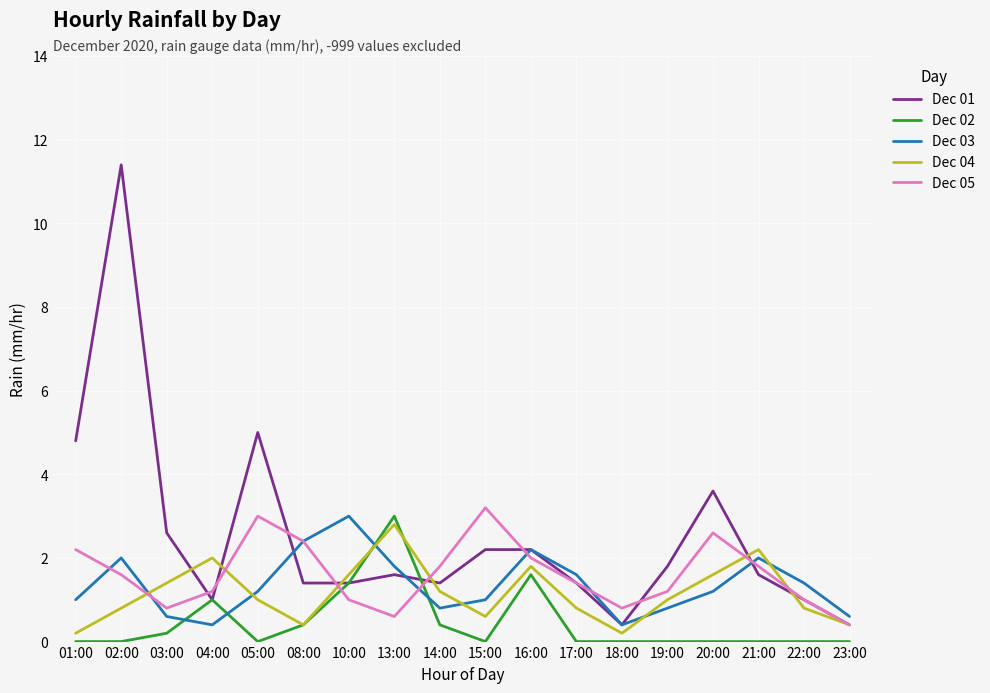

What is the total value across all series at 08:00?

7.0